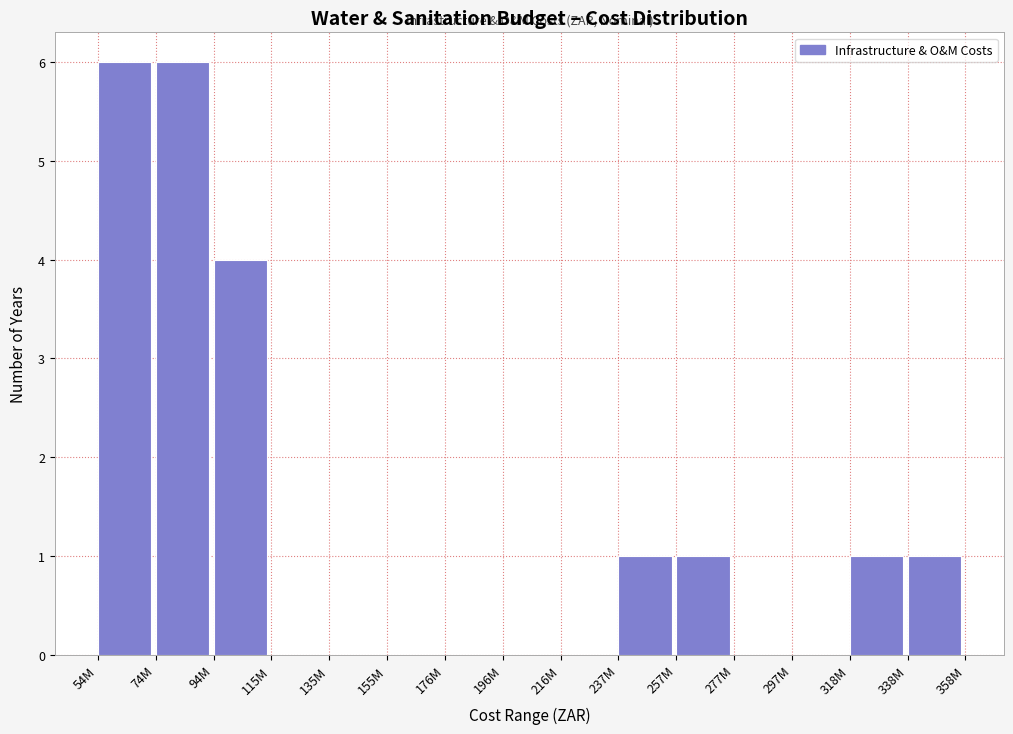

Reading left to right, transcribe all the data shown in this chart.

54M=6	74M=6	94M=4	115M=0	135M=0	155M=0	176M=0	196M=0	216M=0	237M=1	257M=1	277M=0	297M=0	318M=1	338M=1